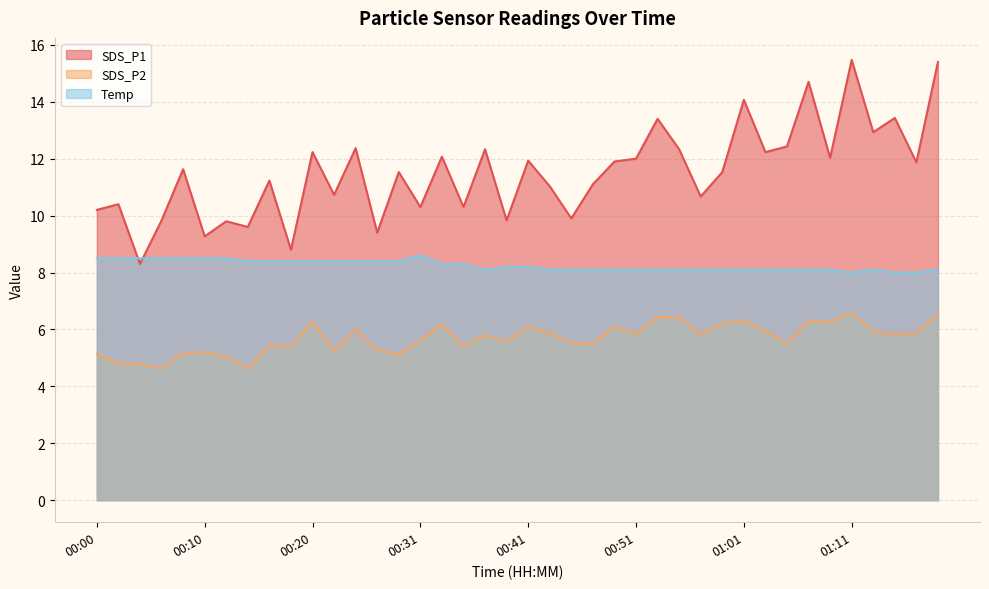

What position from the right is 00:06?

37